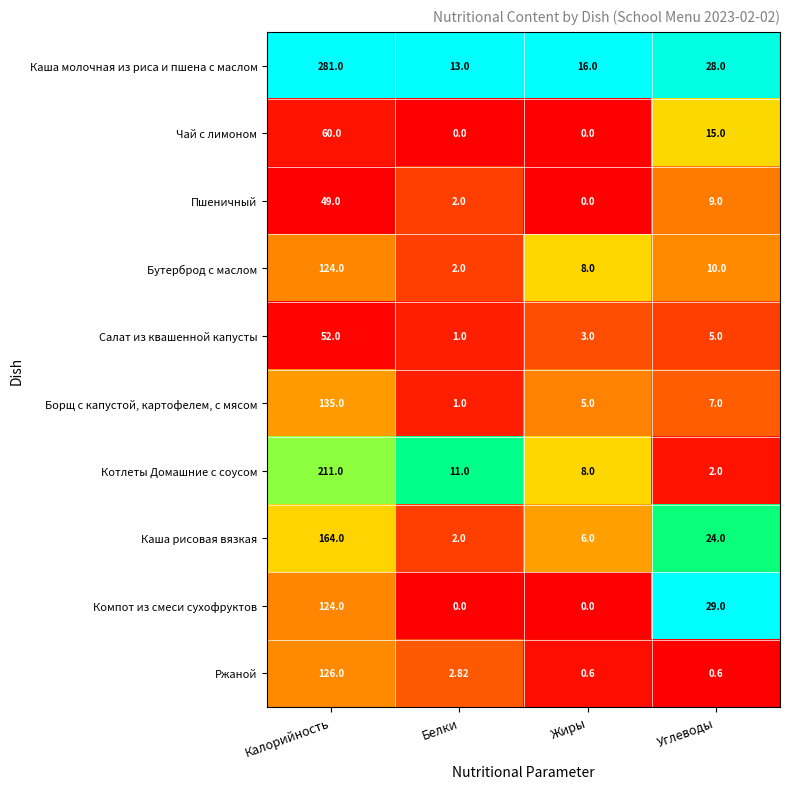

Which category has the highest value across all series?

Калорийность